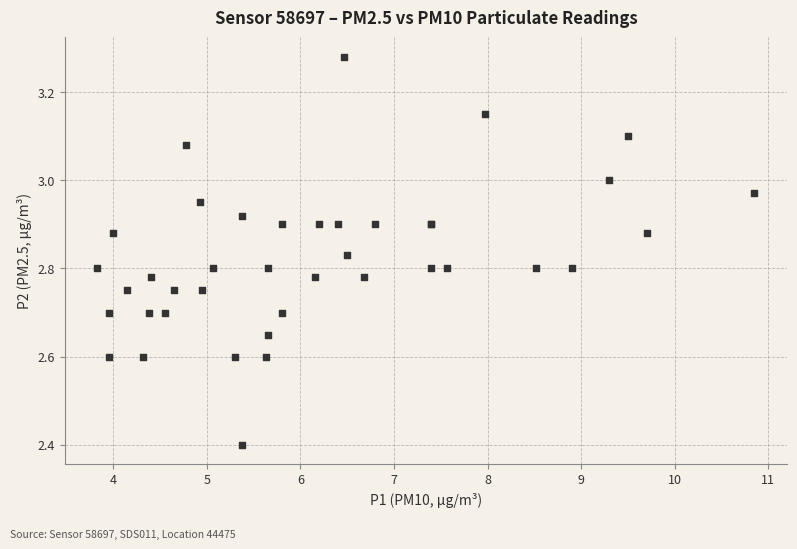

What Y value in the scatter plot is closest to 2?

2.4